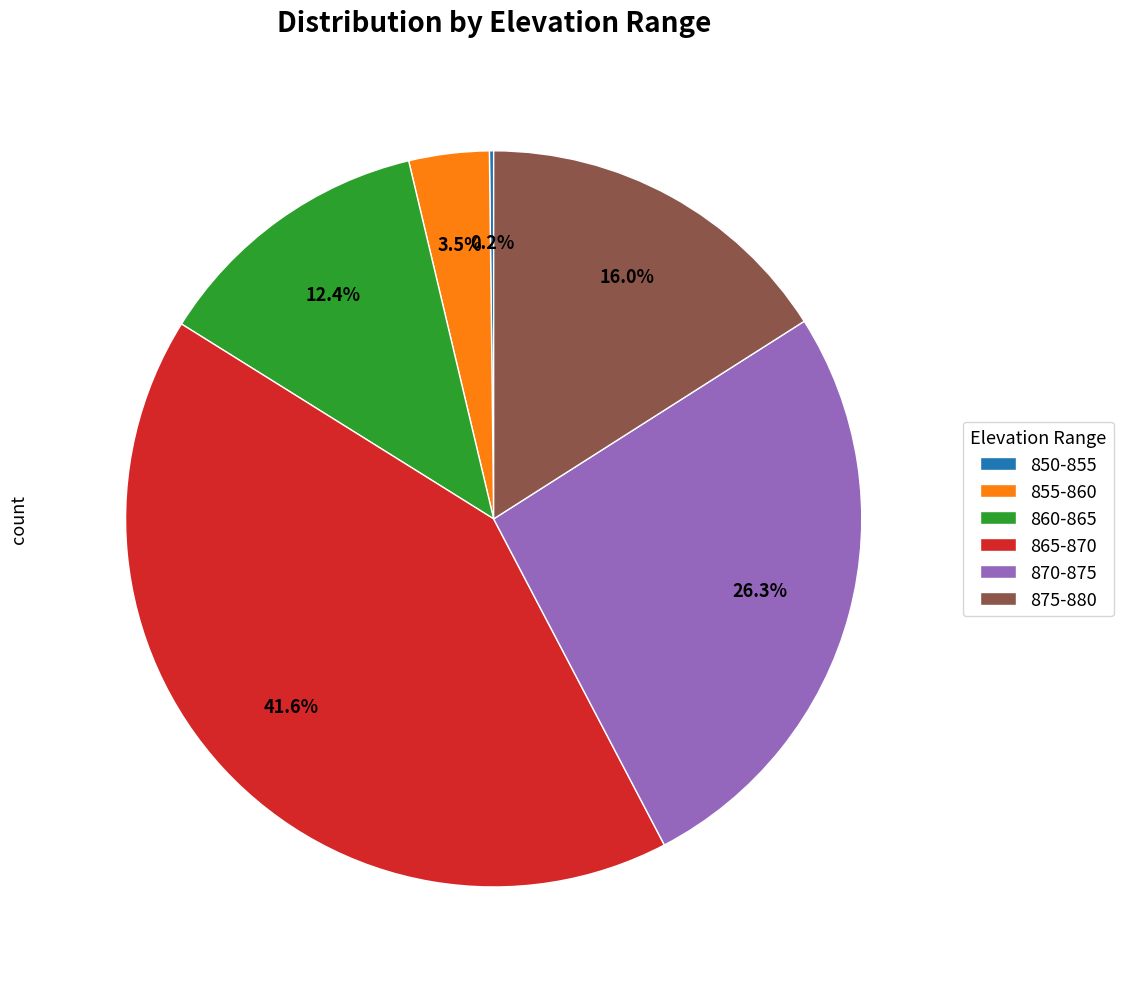

The 870-875 slice represents 36% of the pie. True or false?

False